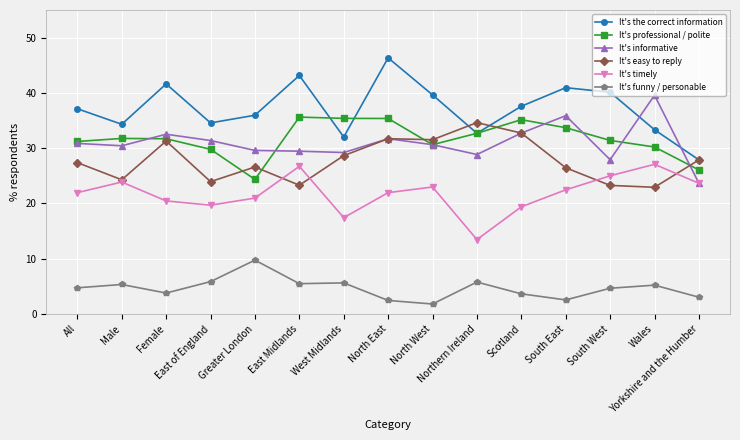

True or false: It's professional / polite has a value of 0.3 at Wales.

True